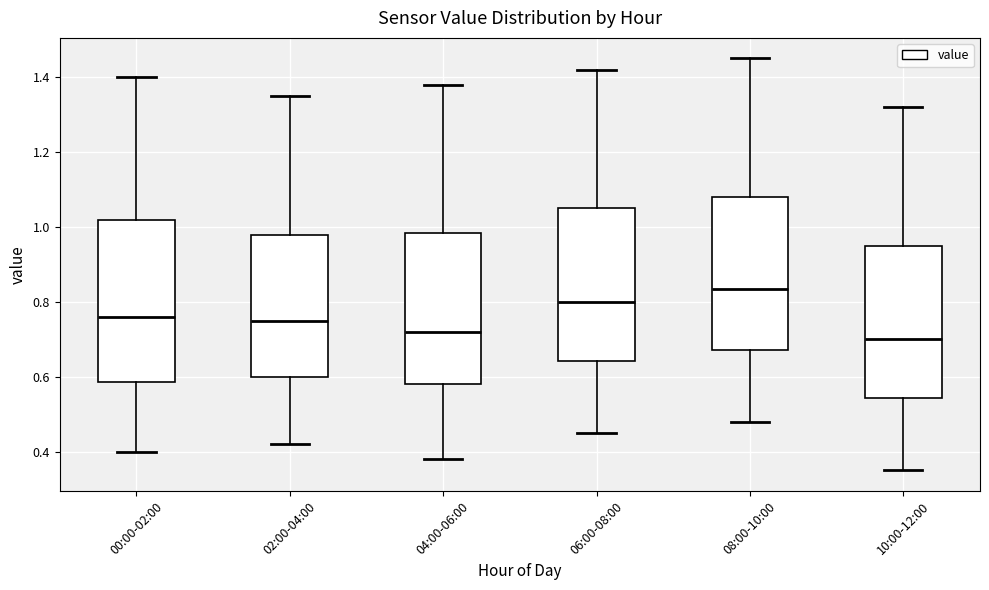

Which box's median line is the highest?

08:00-10:00